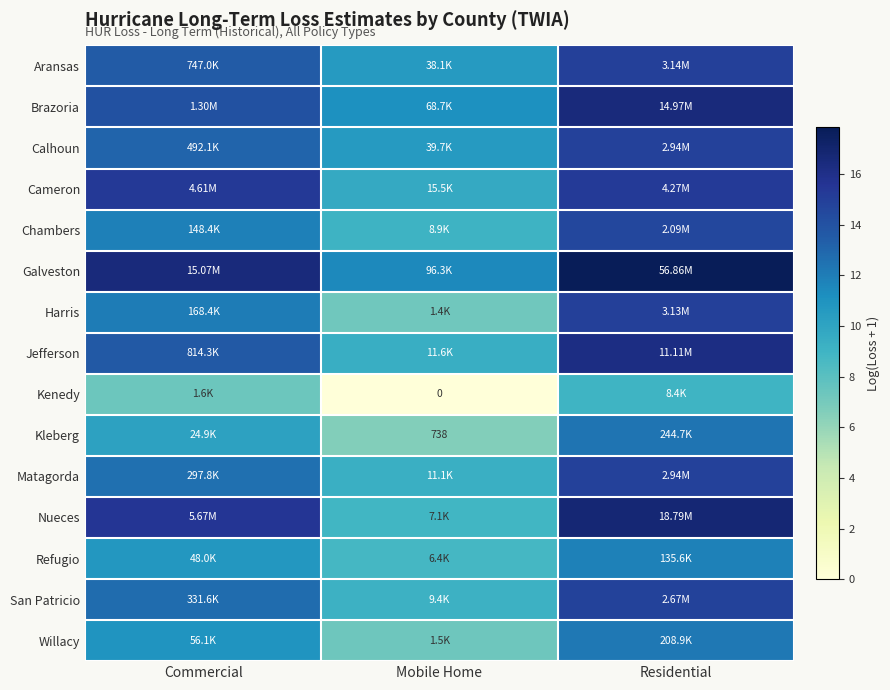

List the series in order of their peak value, lowest first.

Kenedy, Refugio, Willacy, Kleberg, Chambers, San Patricio, Matagorda, Calhoun, Harris, Aransas, Cameron, Jefferson, Brazoria, Nueces, Galveston